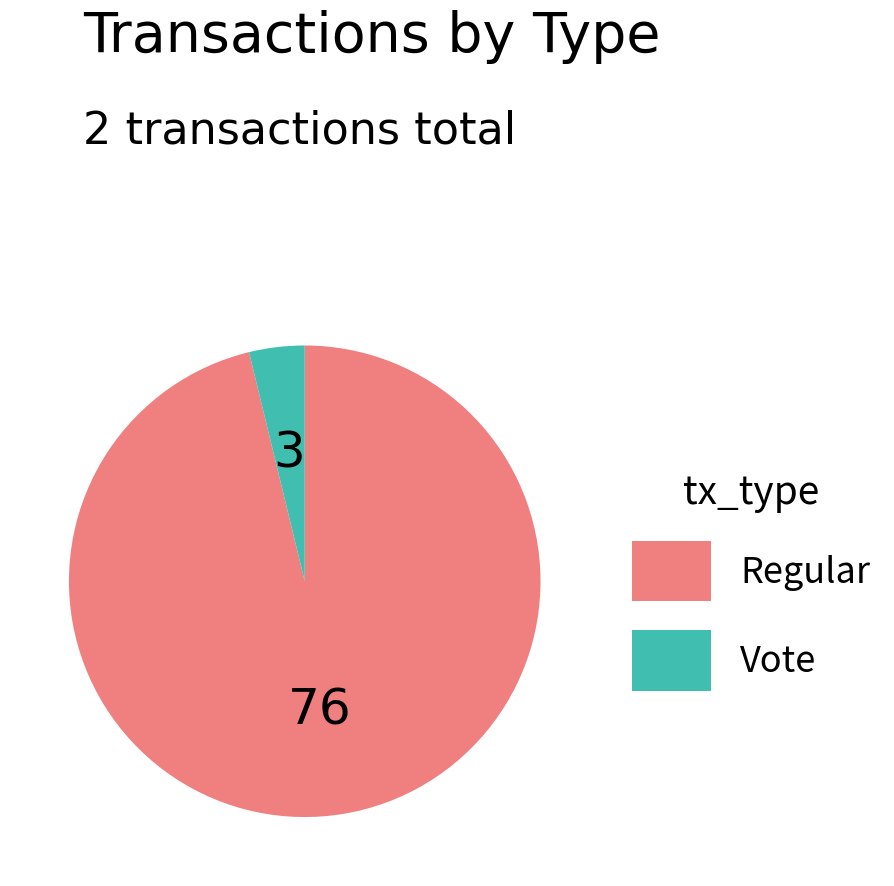

How many segments does this pie chart have?

2